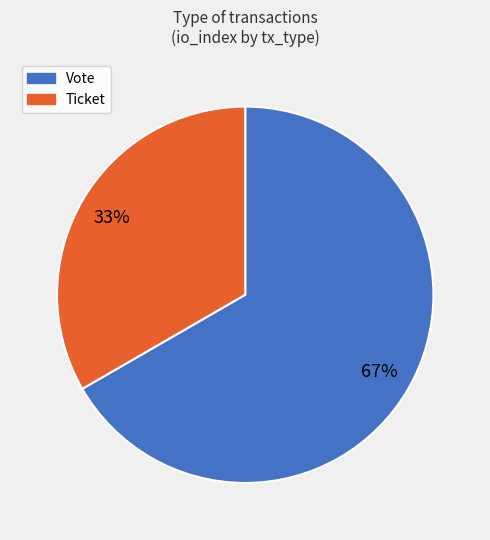

Count the number of slices in the pie.

2